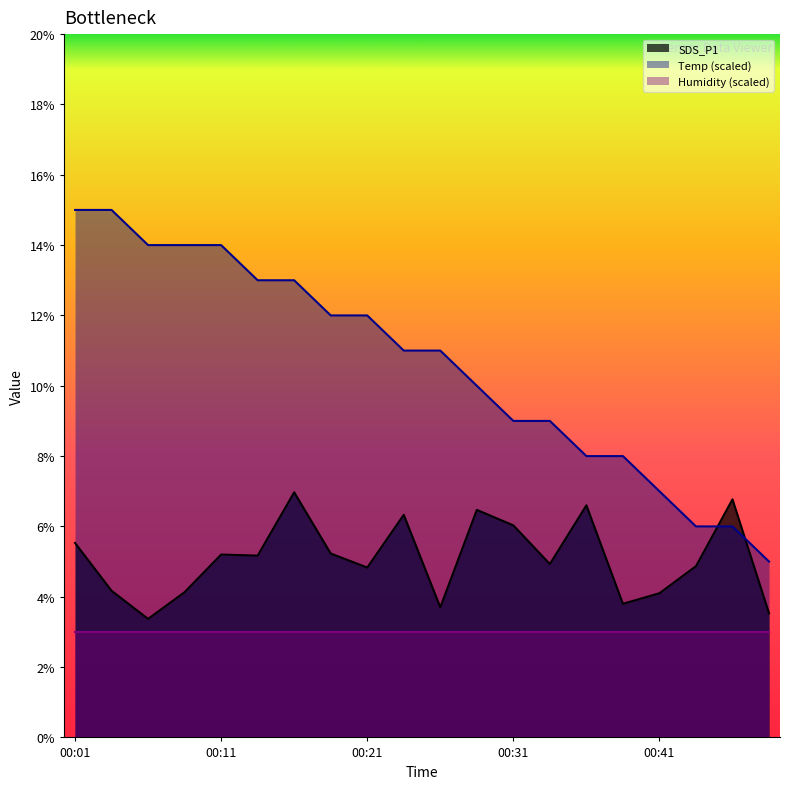

How many data points in SDS_P1 are above 5?

10